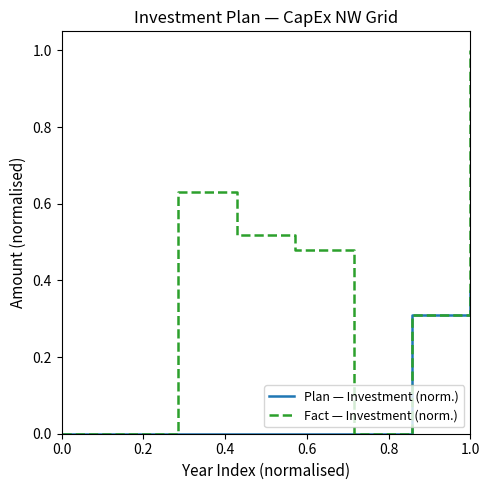

What is the maximum value for Fact — Investment (norm.)?

1.0